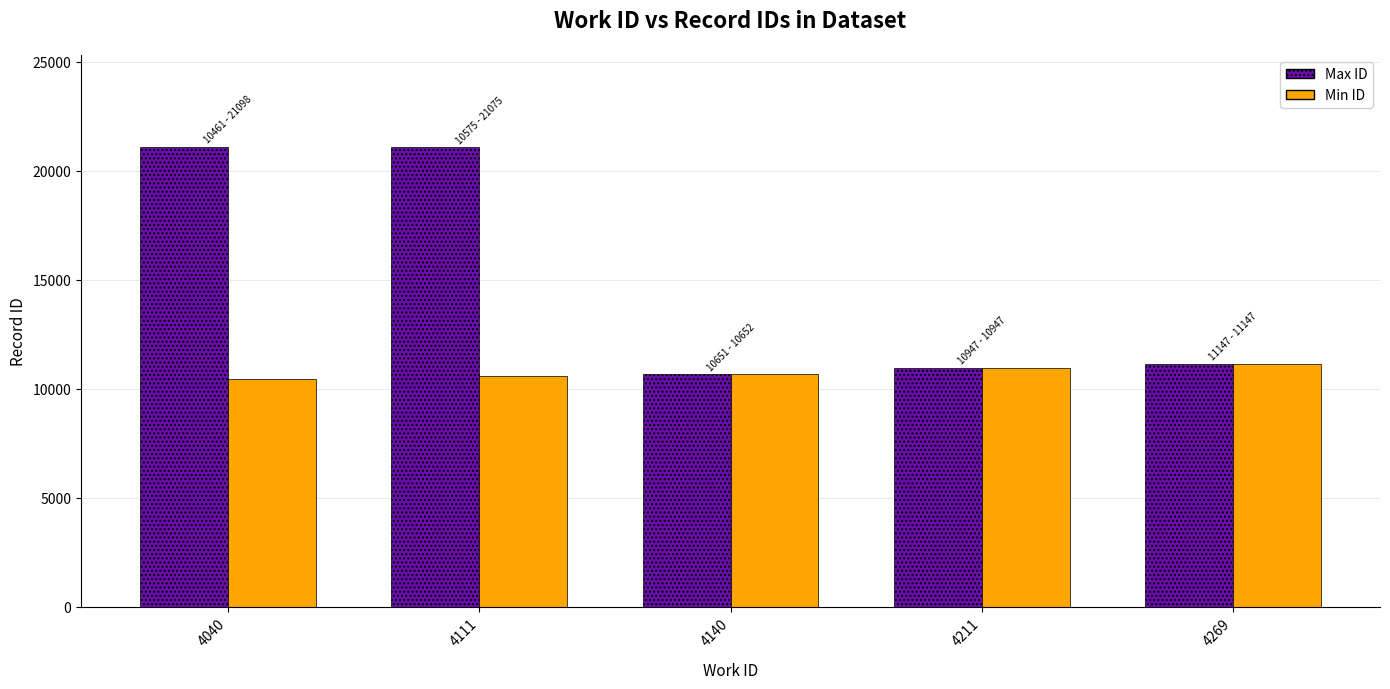

What is the smallest value displayed?

10461